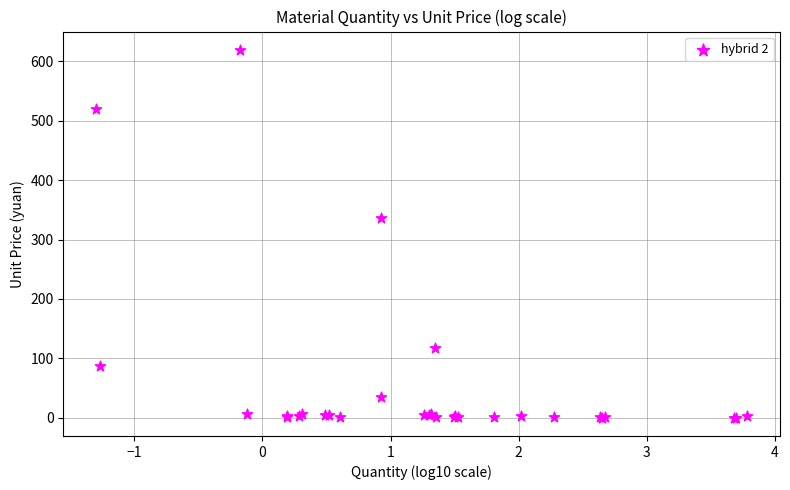

What Y value in the scatter plot is closest to 309?

336.3